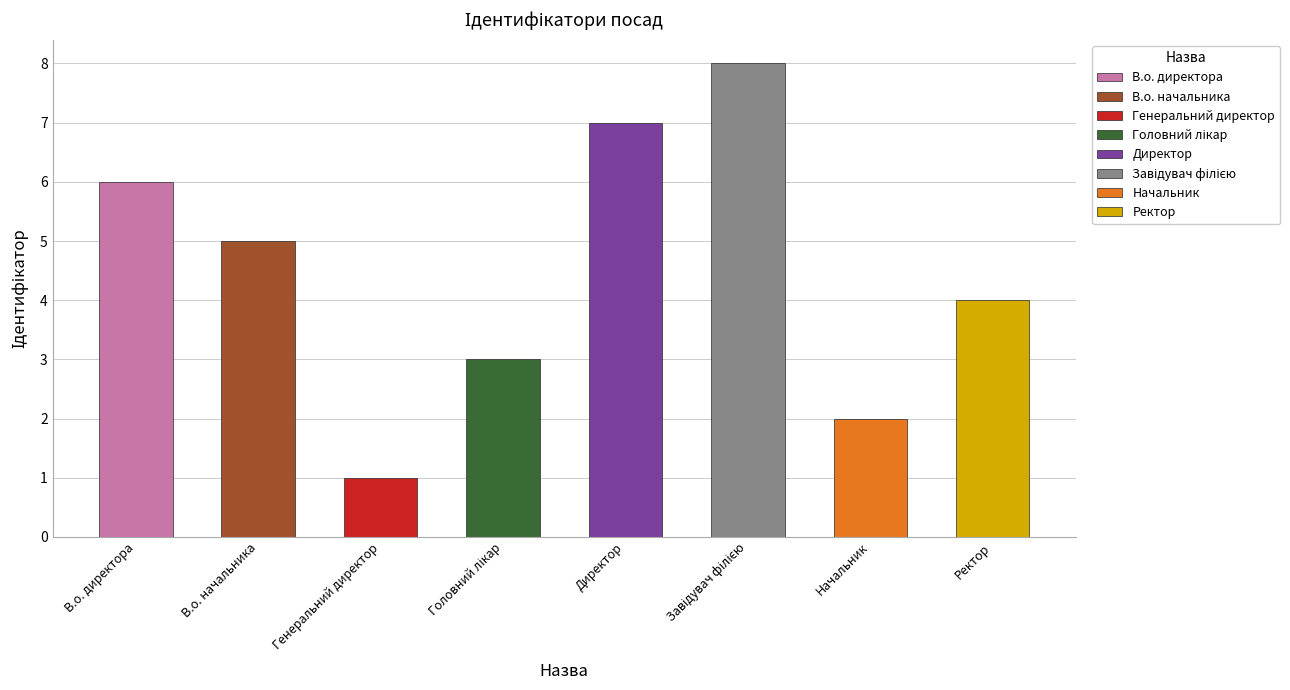

Rank the categories by value from highest to lowest.

Завідувач філією, Директор, В.о. директора, В.о. начальника, Ректор, Головний лікар, Начальник, Генеральний директор